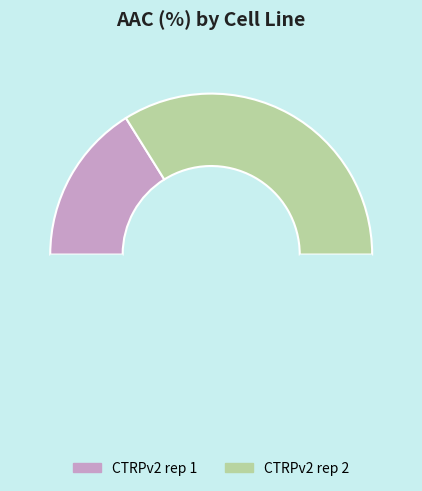

Which category has the smallest portion of the pie?

CTRPv2 rep 1